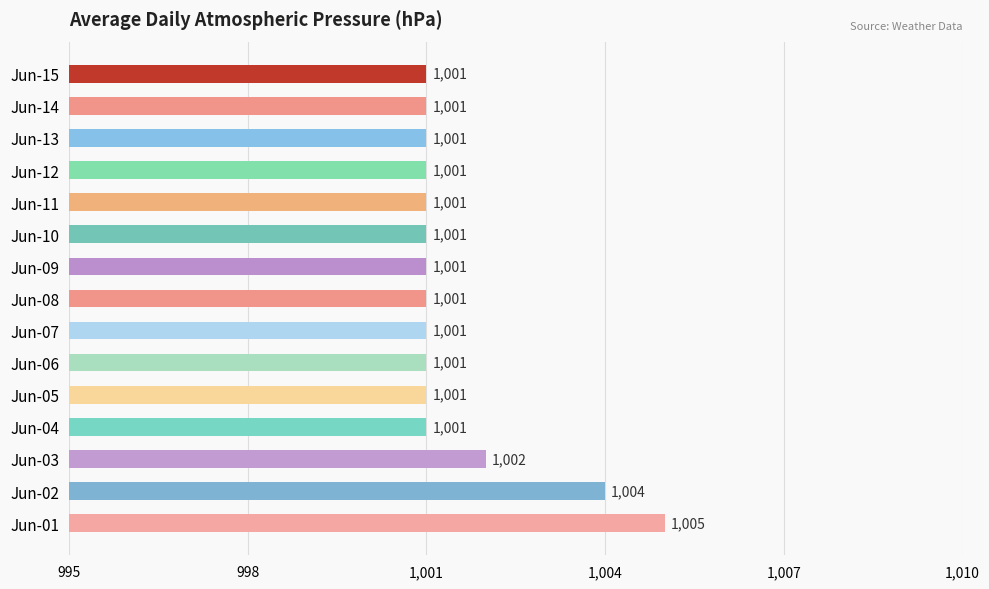

Reading bottom to top, transcribe all the data shown in this chart.

Jun-01=1005	Jun-02=1004	Jun-03=1002	Jun-04=1001	Jun-05=1001	Jun-06=1001	Jun-07=1001	Jun-08=1001	Jun-09=1001	Jun-10=1001	Jun-11=1001	Jun-12=1001	Jun-13=1001	Jun-14=1001	Jun-15=1001